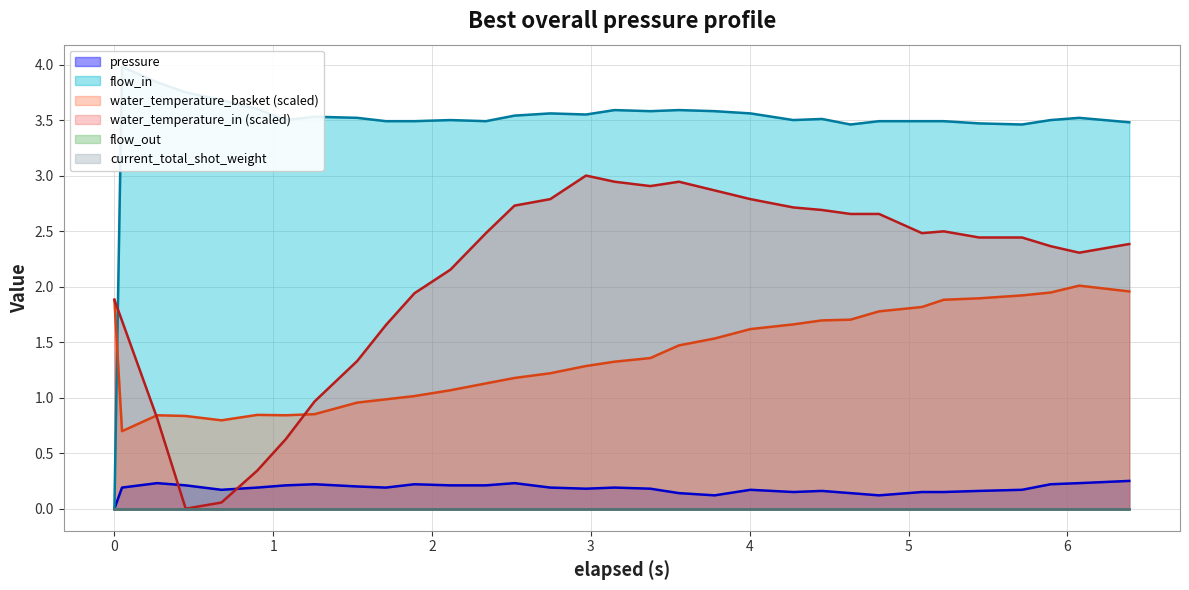

Does the chart display data point markers on the line(s)?

No